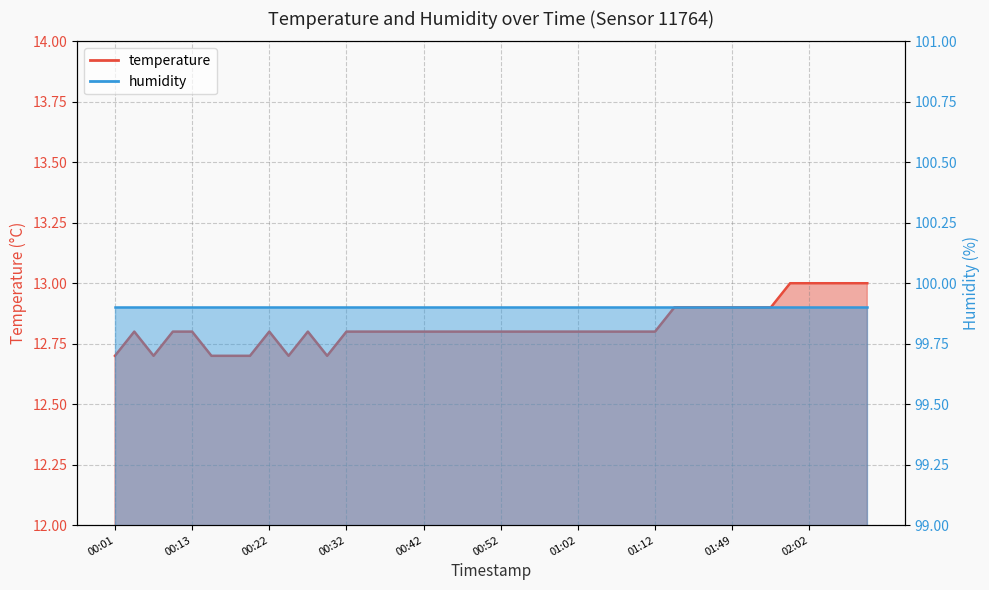

Rank the categories by value from highest to lowest.

01:59, 02:02, 02:05, 02:08, 02:13, 01:34, 01:37, 01:47, 01:49, 01:52, 01:54, 00:03, 00:10, 00:13, 00:22, 00:27, 00:32, 00:35, 00:37, 00:39, 00:42, 00:44, 00:47, 00:50, 00:52, 00:55, 00:57, 01:00, 01:02, 01:05, 01:07, 01:09, 01:12, 00:01, 00:08, 00:15, 00:18, 00:20, 00:25, 00:30